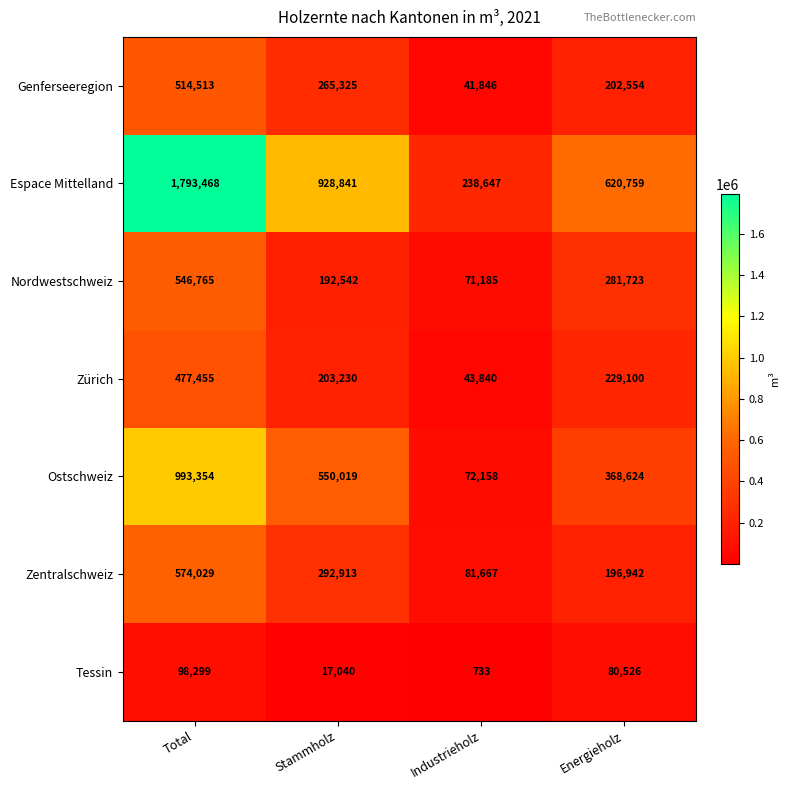

Which series has the widest spread of values?

Espace Mittelland